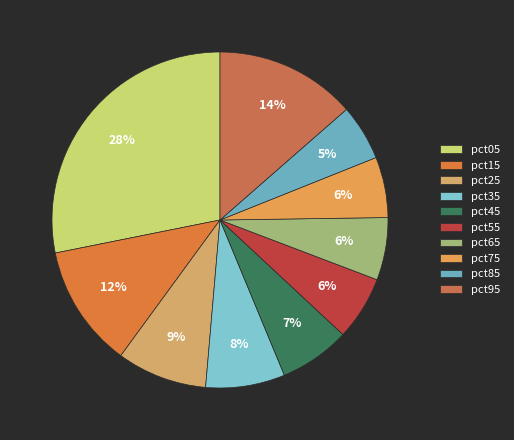

True or false: pct25 accounts for 16% of the total.

False